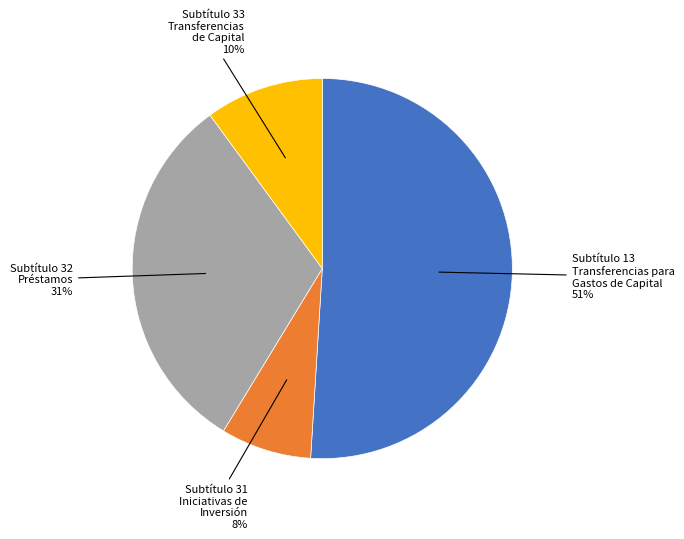

How many segments does this pie chart have?

4